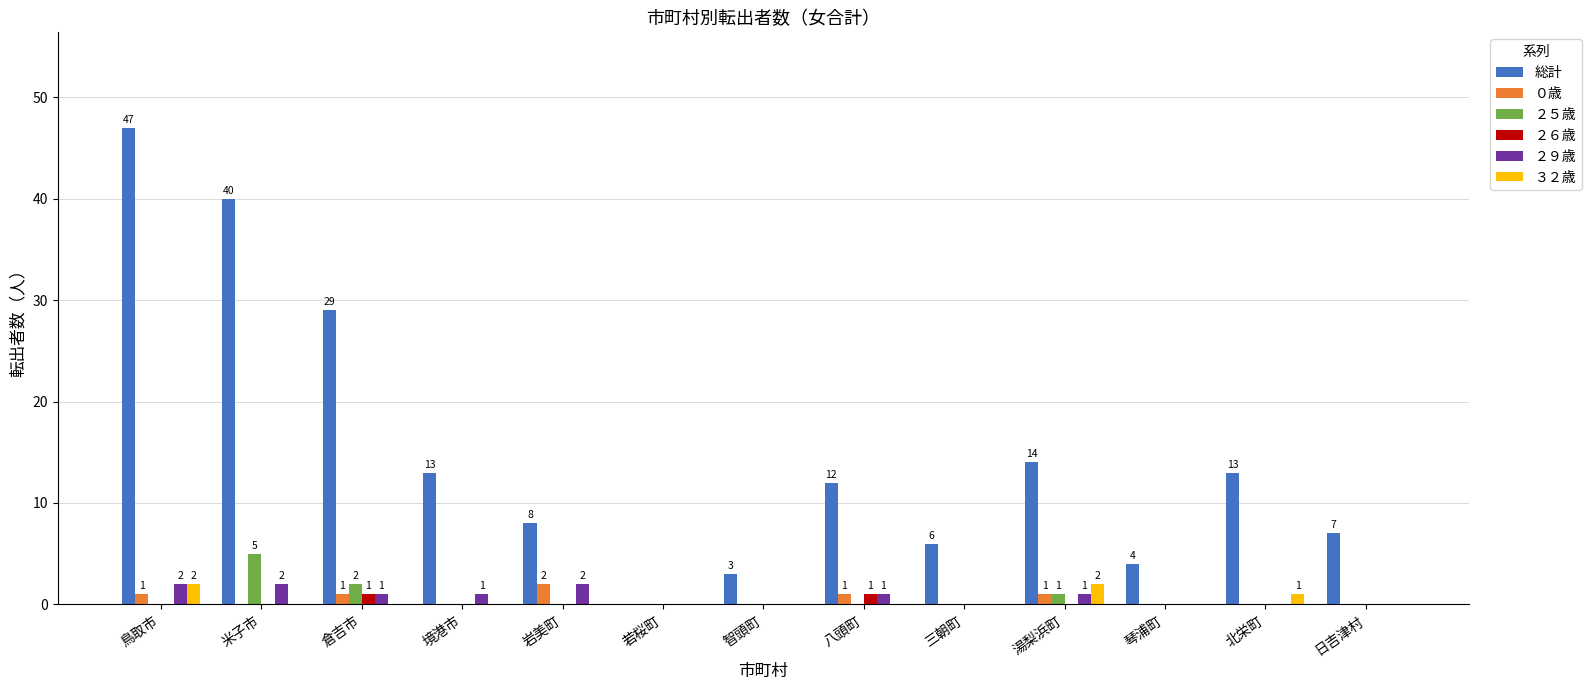

What is the sum of all 総計 values?

196